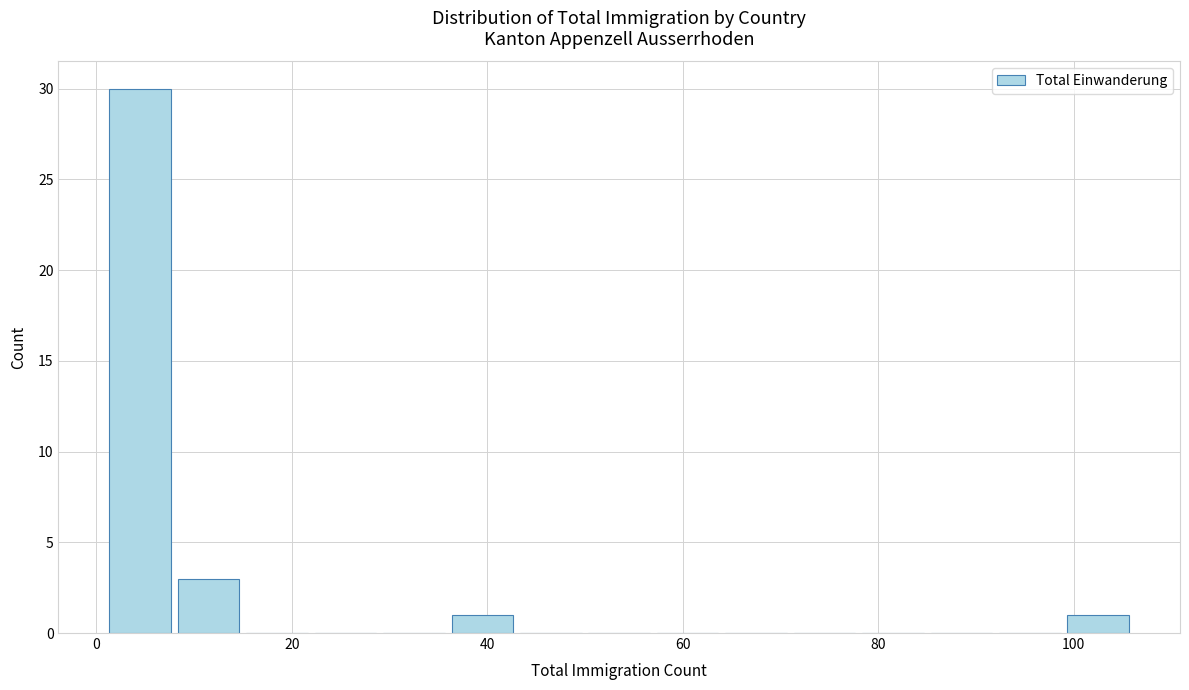

Read against the x-axis, roughly where is the centre of the tallest bar?

4